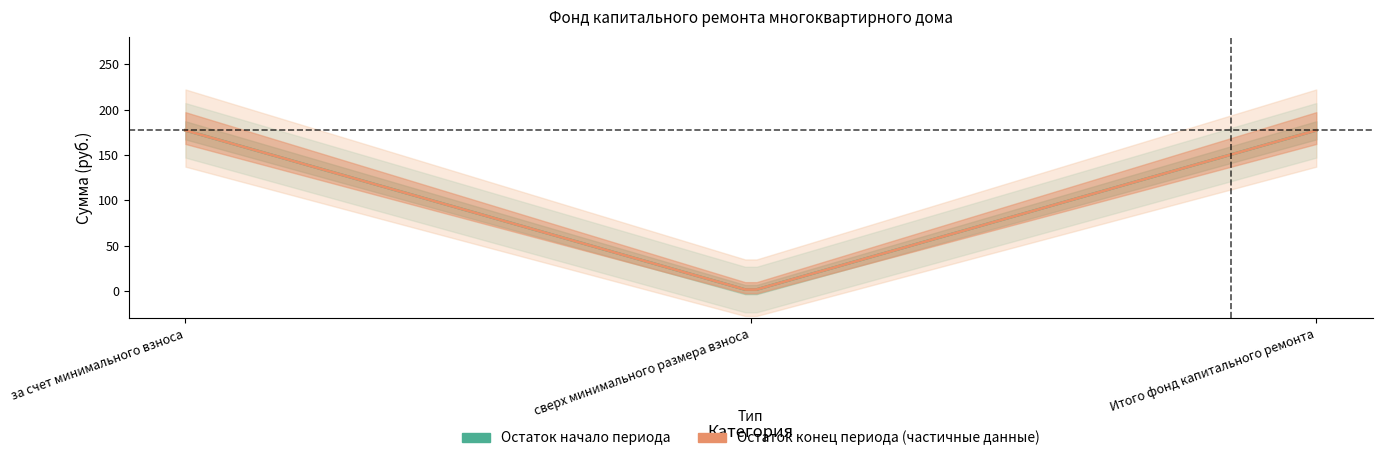

What is the total value across all series at за счет минимального взноса?

354.1